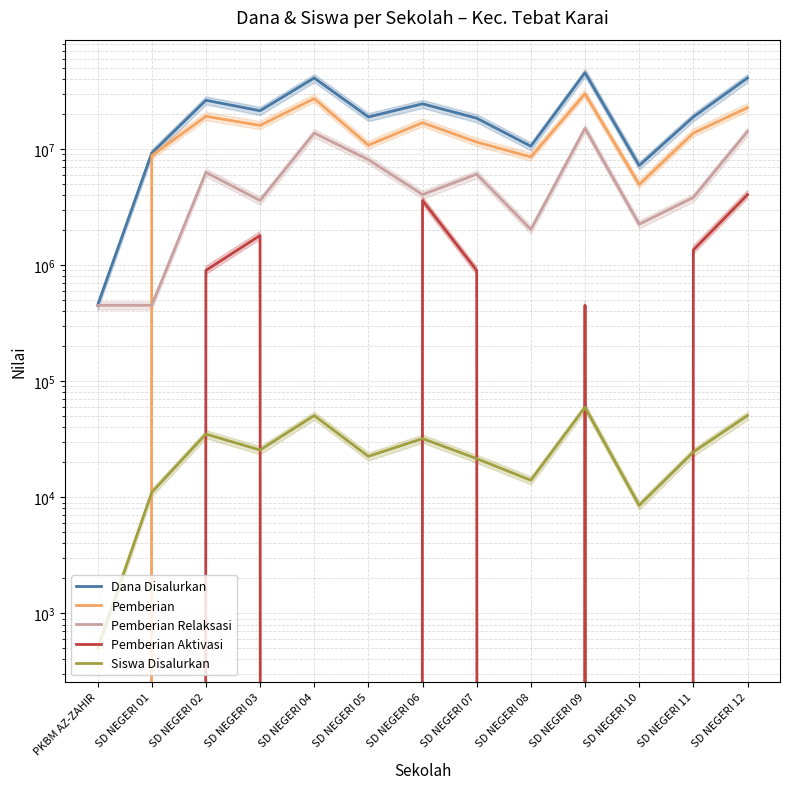

Count the number of categories in the chart.

13